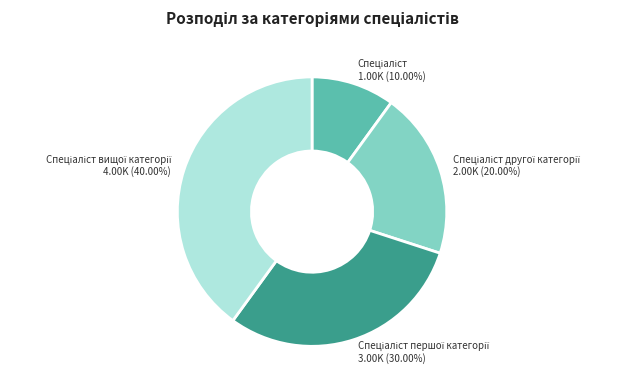

Does any single category account for the majority?

No